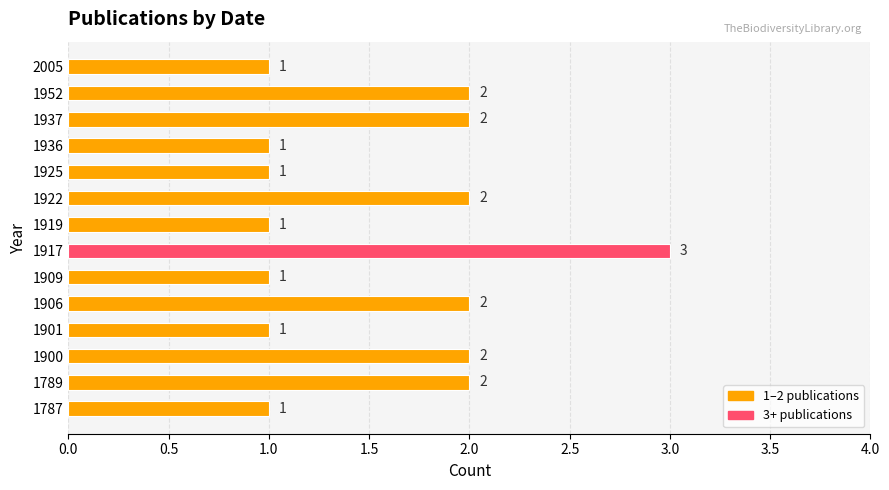

What is the greatest value displayed?

3